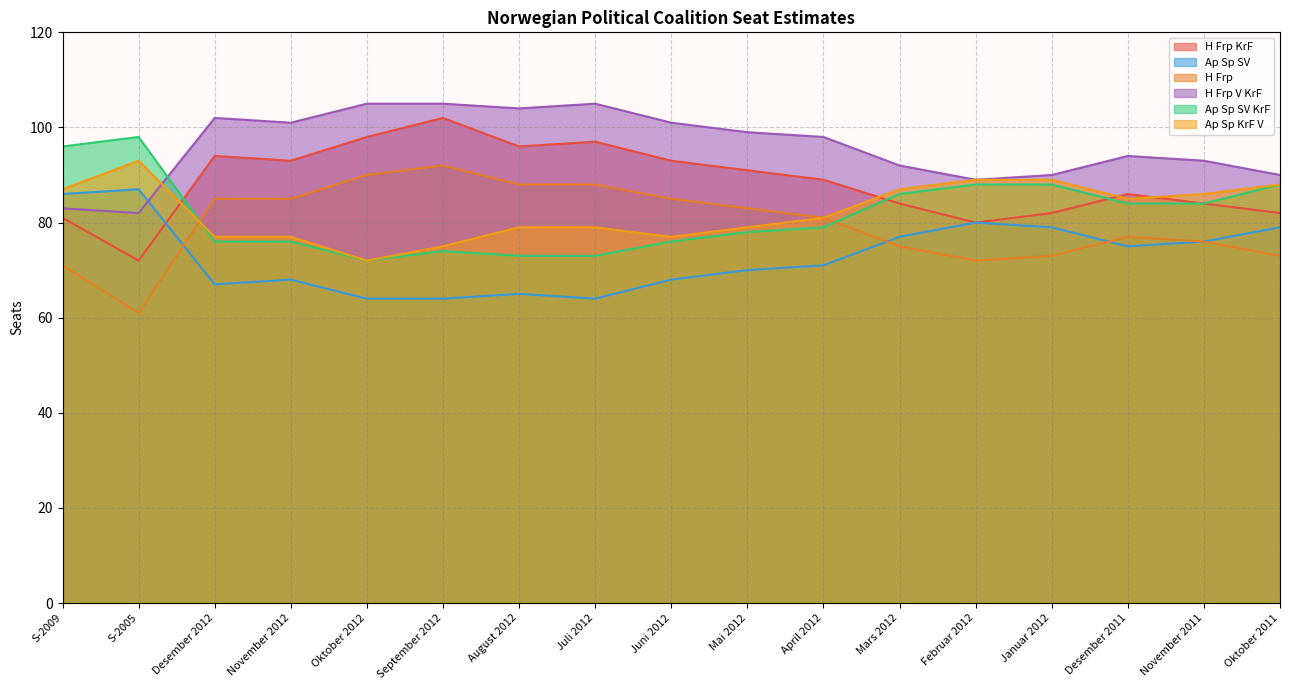

Reading left to right, extract all data points from this chart.

H Frp KrF: 81	72	94	93	98	102	96	97	93	91	89	84	80	82	86	84	82
Ap Sp SV: 86	87	67	68	64	64	65	64	68	70	71	77	80	79	75	76	79
H Frp: 71	61	85	85	90	92	88	88	85	83	81	75	72	73	77	76	73
H Frp V KrF: 83	82	102	101	105	105	104	105	101	99	98	92	89	90	94	93	90
Ap Sp SV KrF: 96	98	76	76	72	74	73	73	76	78	79	86	88	88	84	84	88
Ap Sp KrF V: 87	93	77	77	72	75	79	79	77	79	81	87	89	89	85	86	88